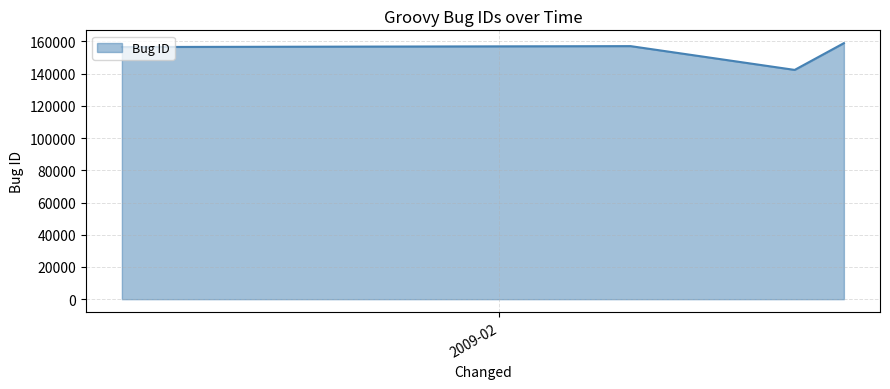

What is the average value?

153724